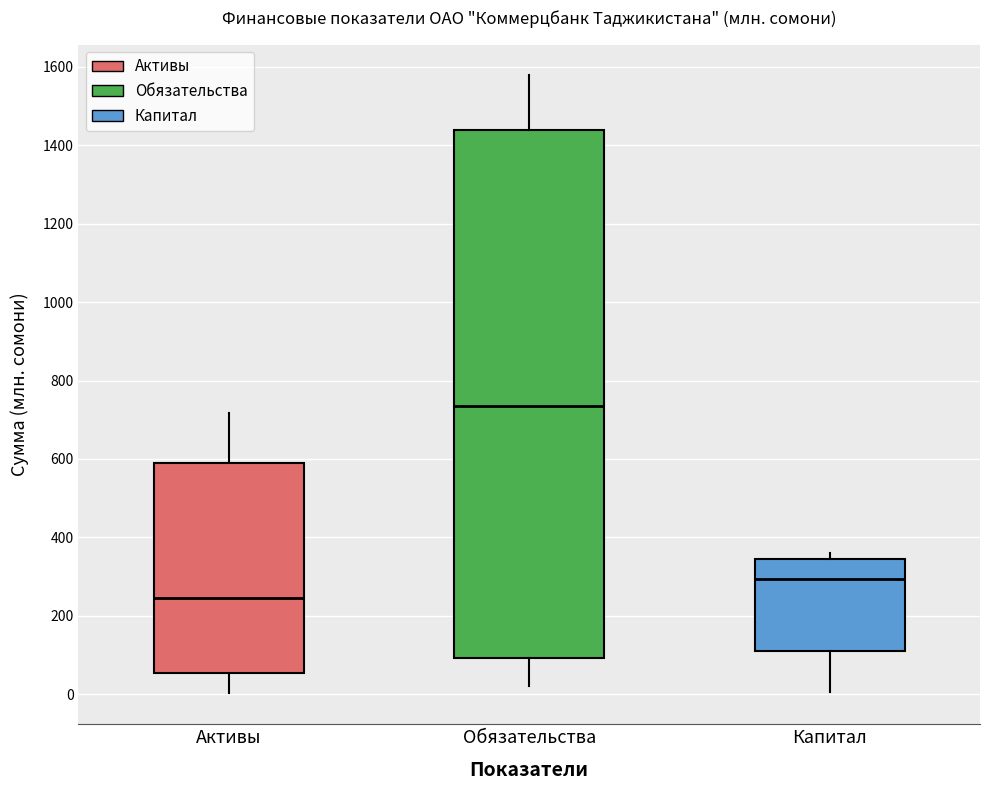

Reading left to right, read every box against the y-axis: the position of its median line, the range the box covers, and the ends of its whiskers. The values are not printed on the chart, so give them approximately, as read against the axis.

Активы: median 240, box 60 to 580, whiskers 0 to 720
Обязательства: median 740, box 100 to 1440, whiskers 20 to 1580
Капитал: median 300, box 100 to 340, whiskers 0 to 360